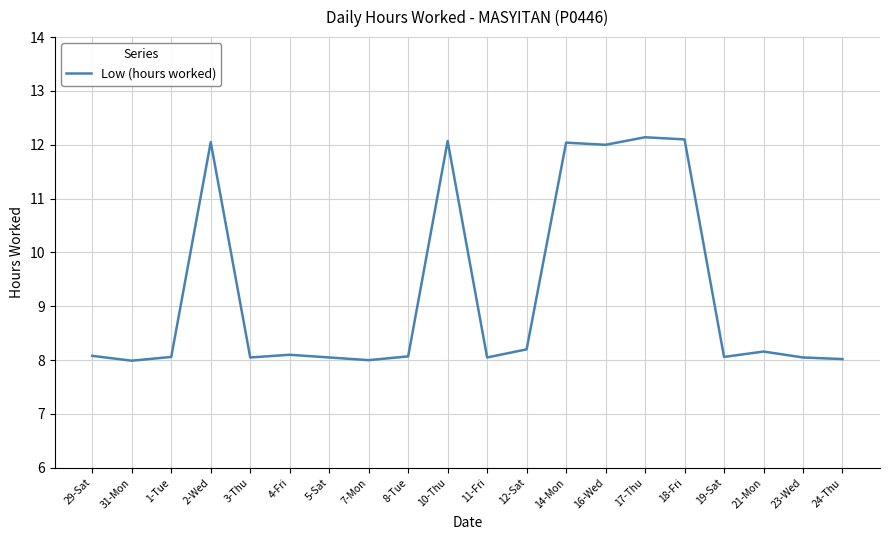

What is the greatest value displayed?

12.1